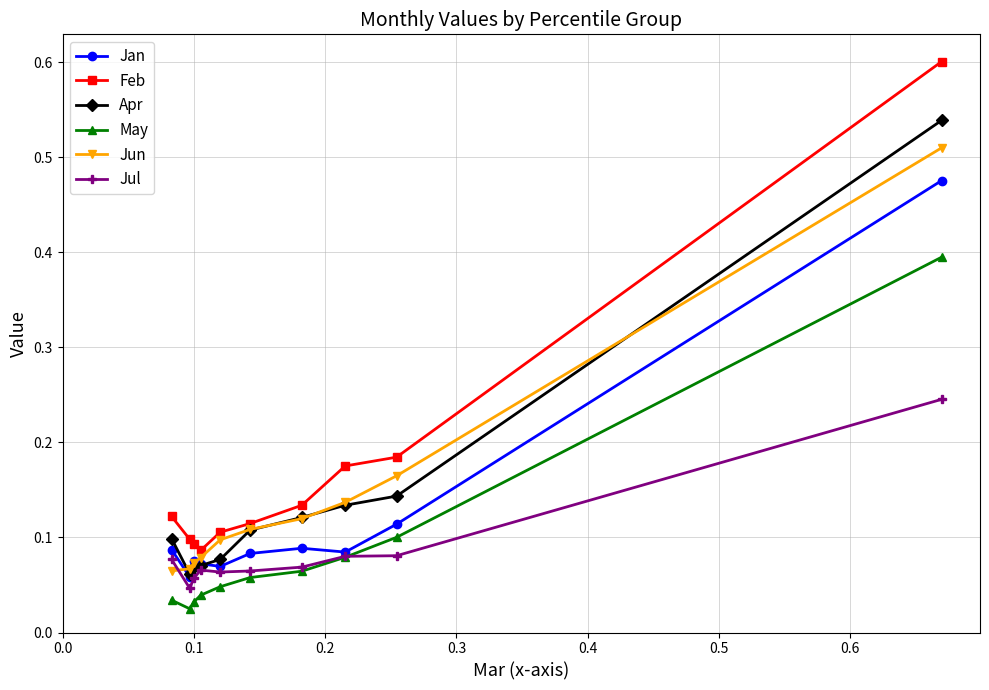

True or false: May and Apr intersect in this chart.

False